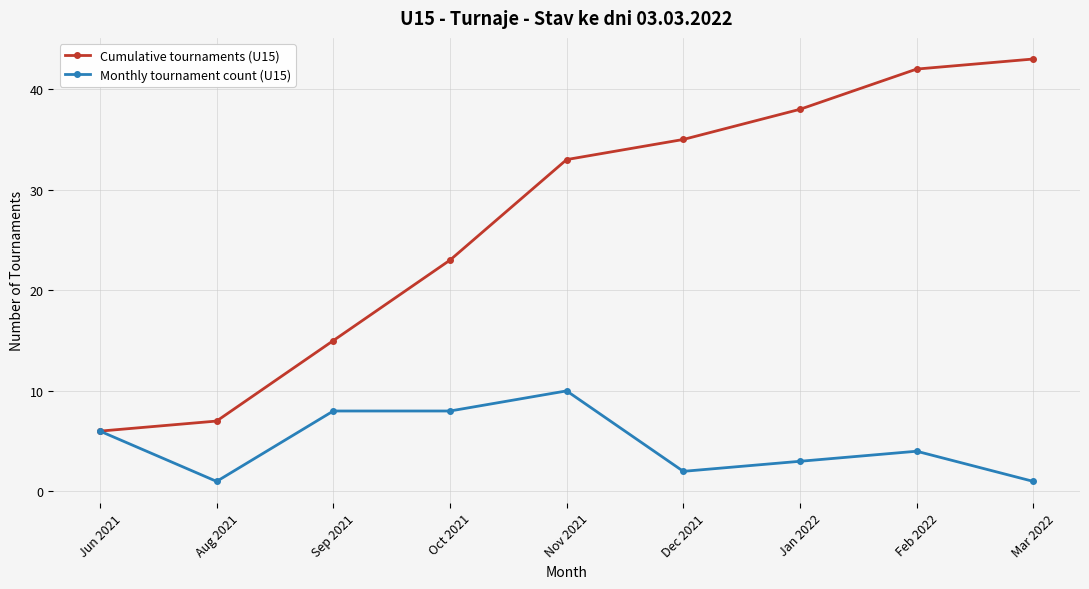

What position from the left is Feb 2022?

8